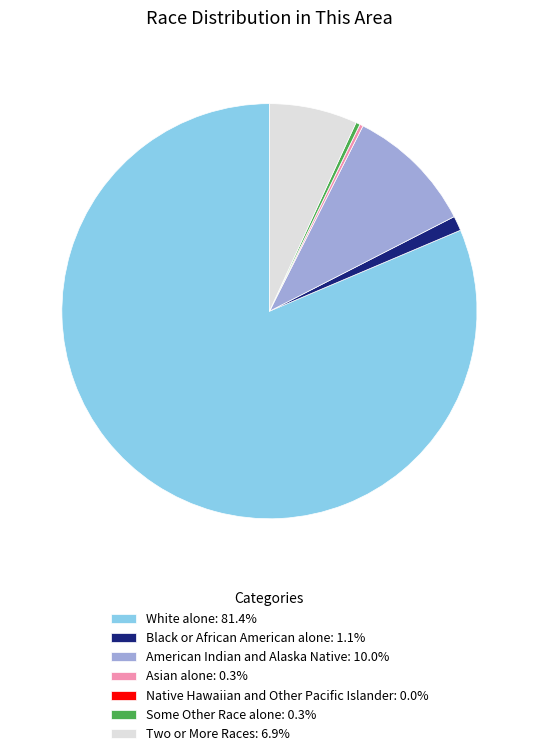

Combined, do American Indian and Alaska Native: 10.0% and Black or African American alone: 1.1% account for over 50%?

No